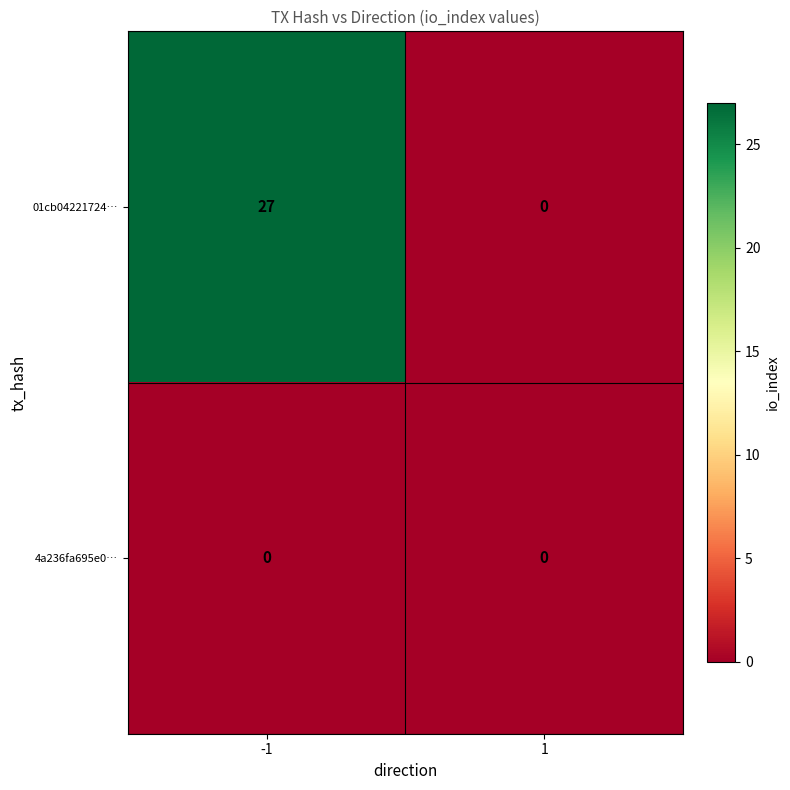

List the series in order of their peak value, highest first.

01cb04221724…, 4a236fa695e0…